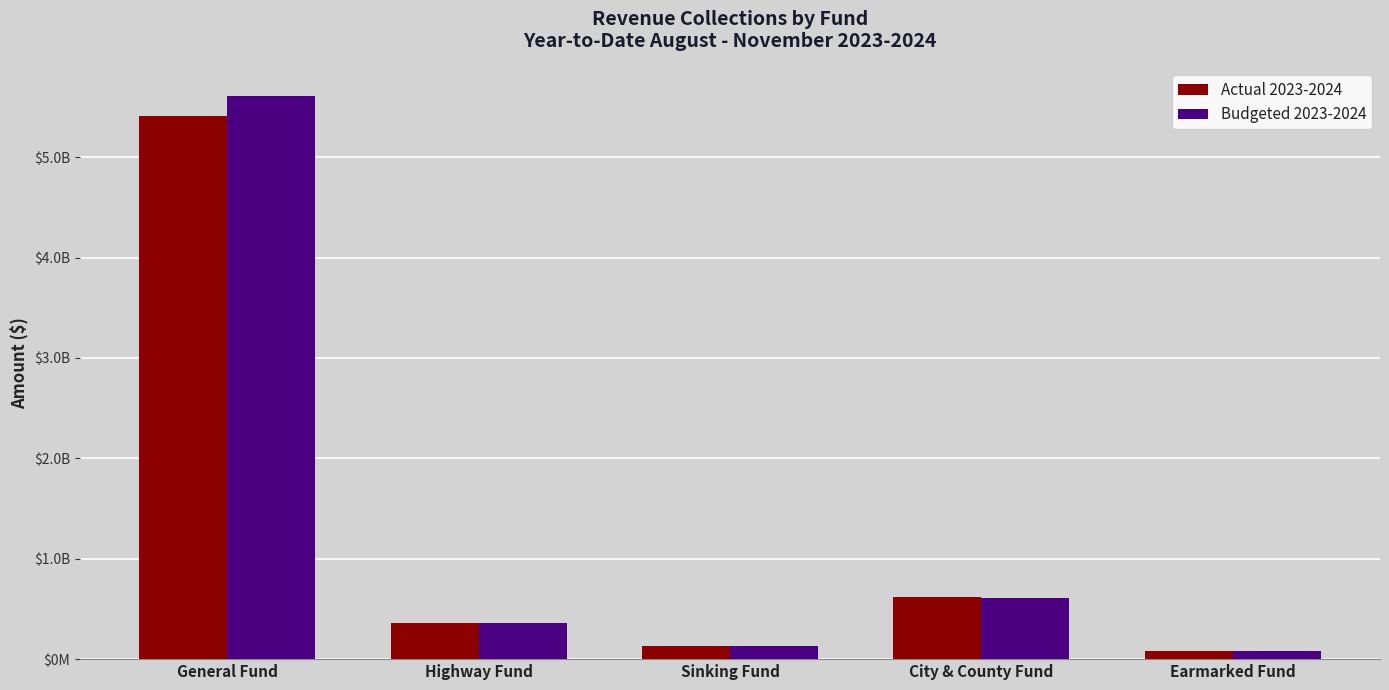

List the series in order of their peak value, lowest first.

Actual 2023-2024, Budgeted 2023-2024